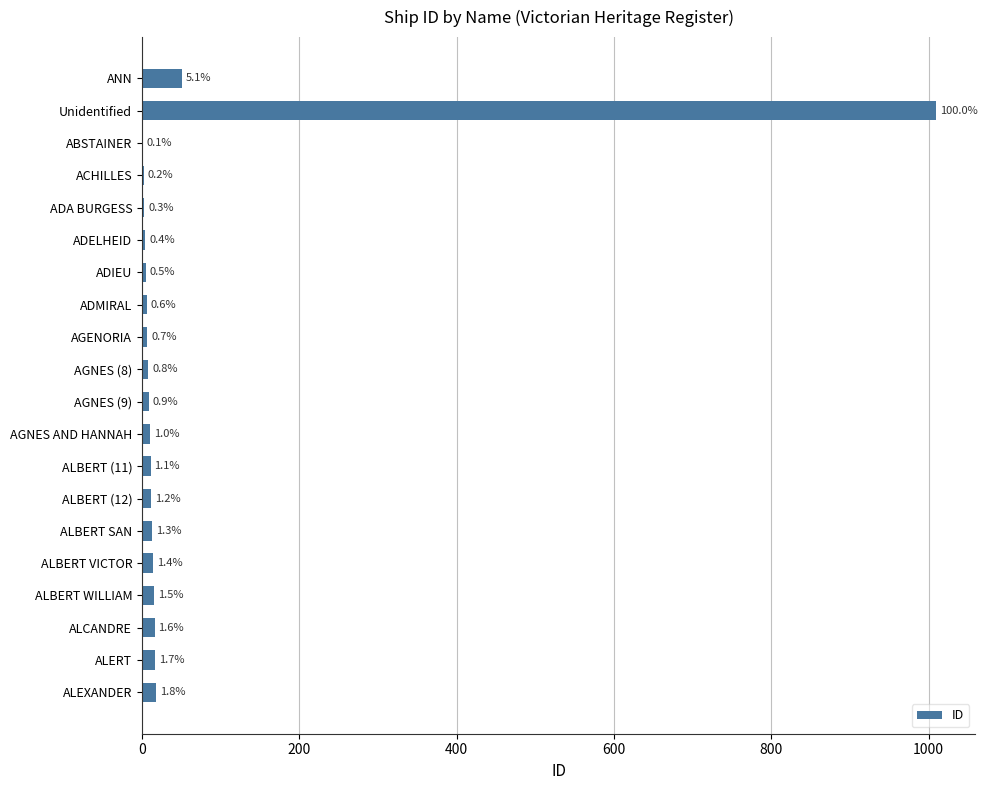

Does the chart contain stacked bars?

No